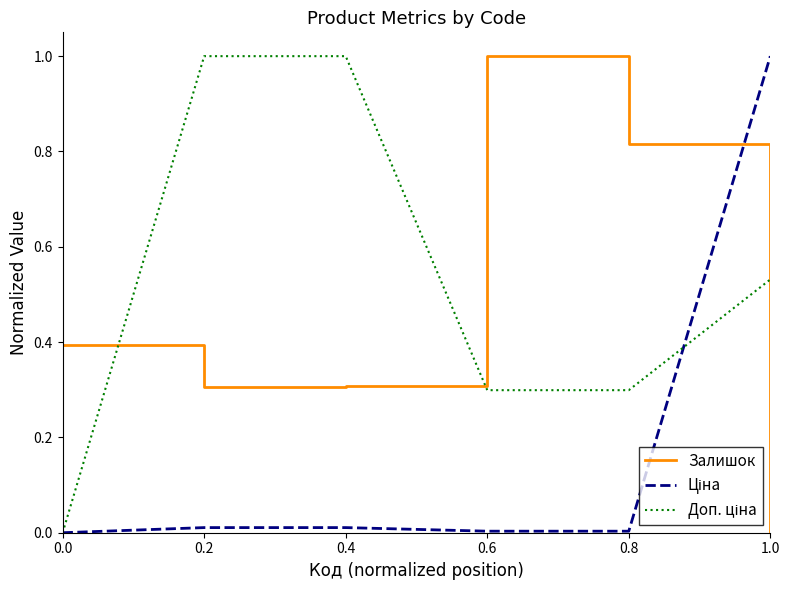

At which category is the sum across all series the highest?

1.0